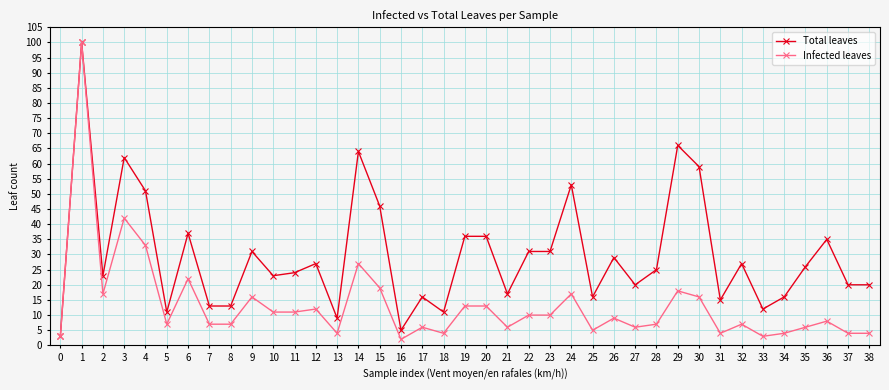

Which series has the largest total across all categories?

Total leaves